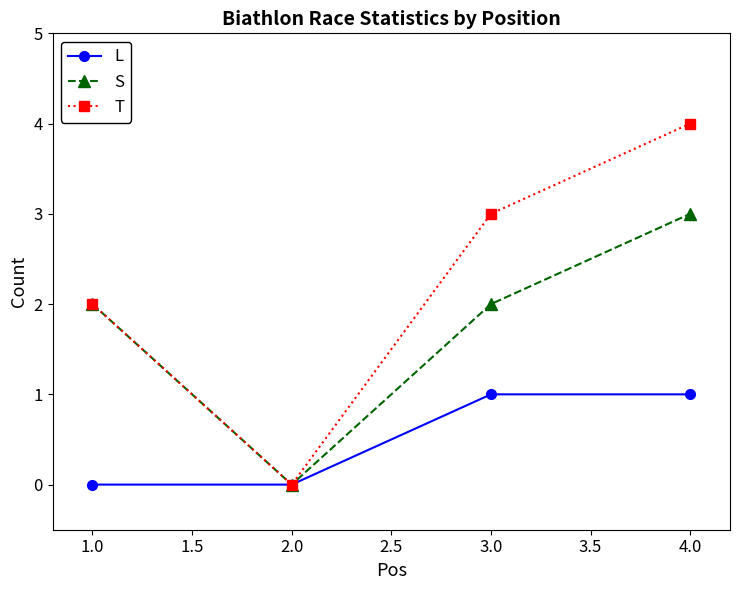

Reading left to right, extract all data points from this chart.

L: 0	0	1	1
S: 2	0	2	3
T: 2	0	3	4